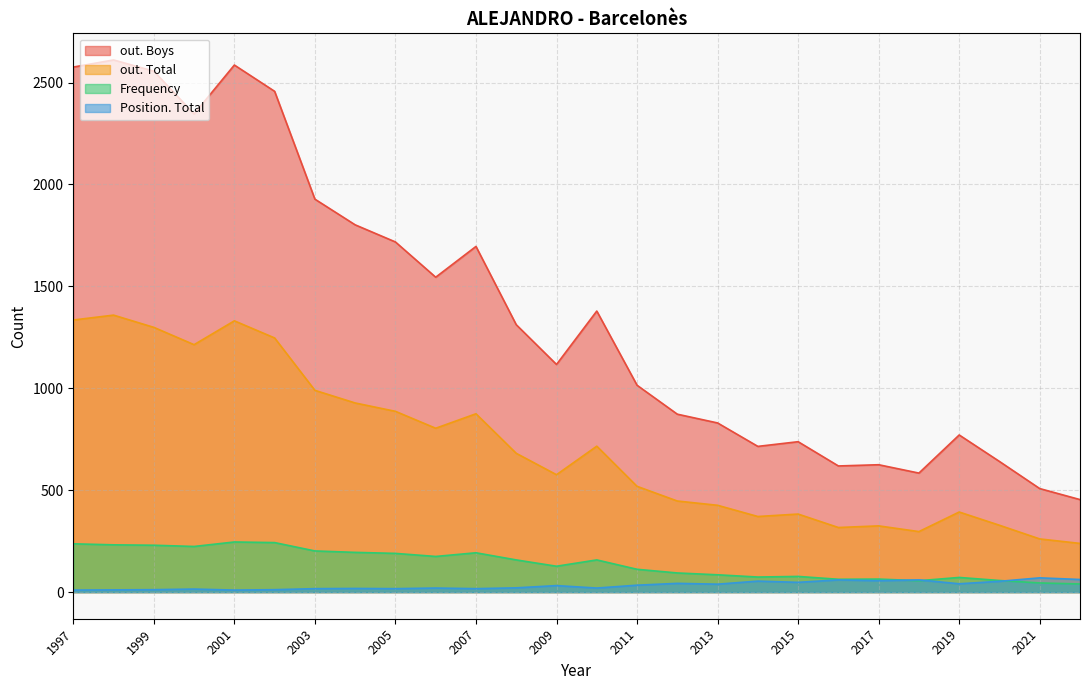

Rank the series by their maximum value, from lowest to highest.

Position. Total, Frequency, out. Total, out. Boys